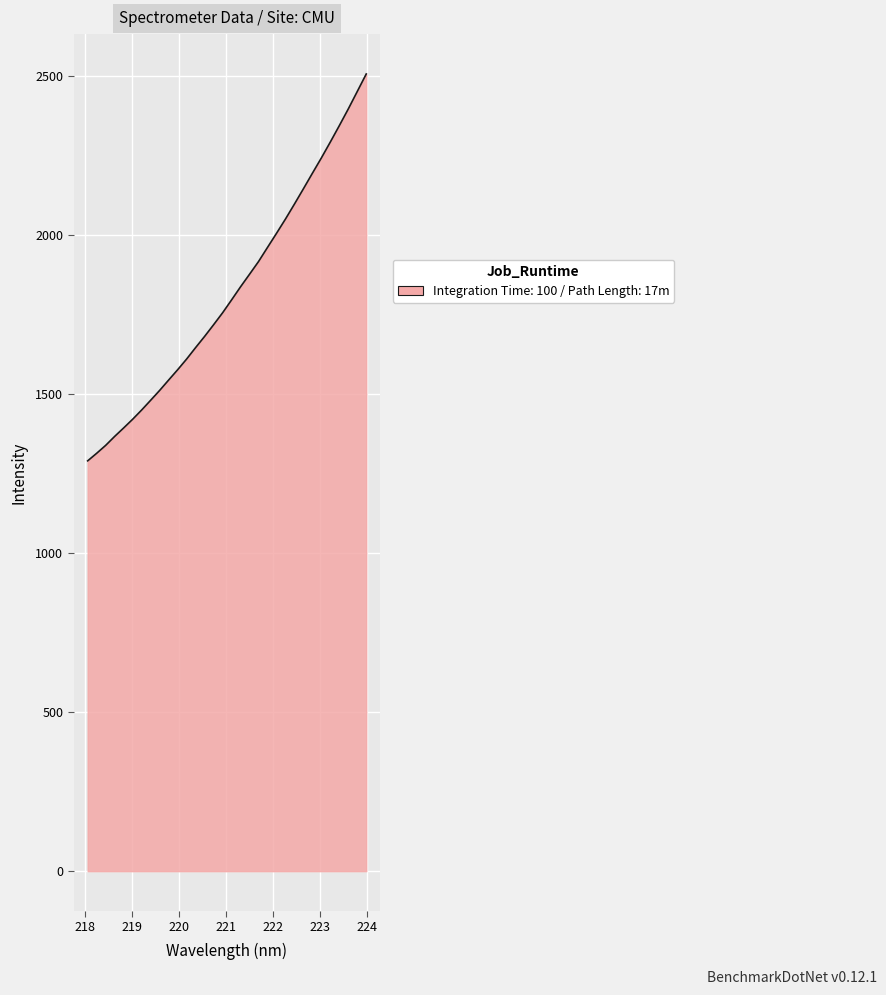

What is the difference between the maximum and minimum values?

1216.9